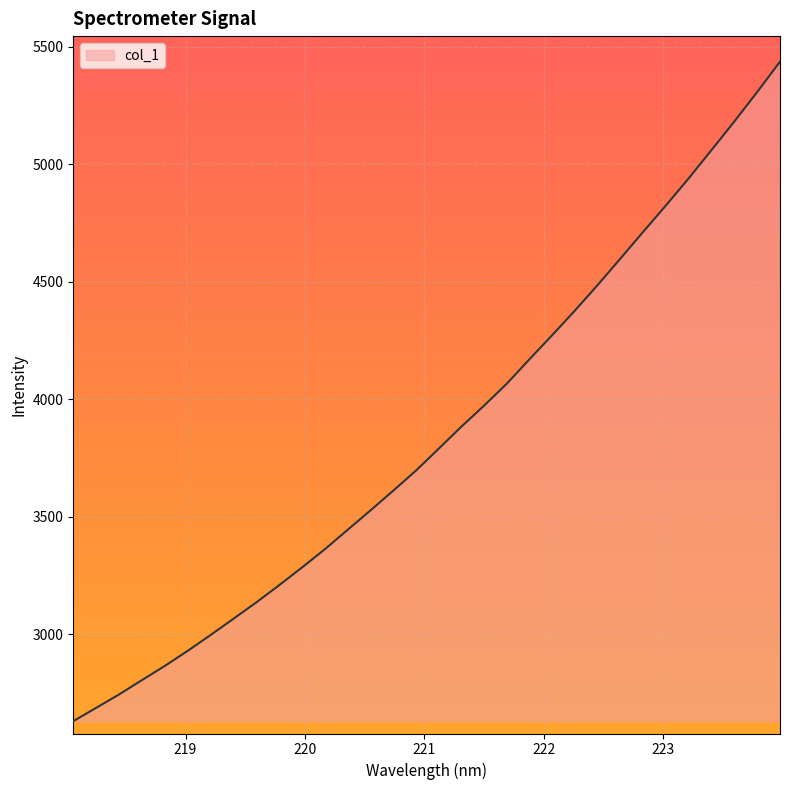

Does the chart display data point markers on the line(s)?

No